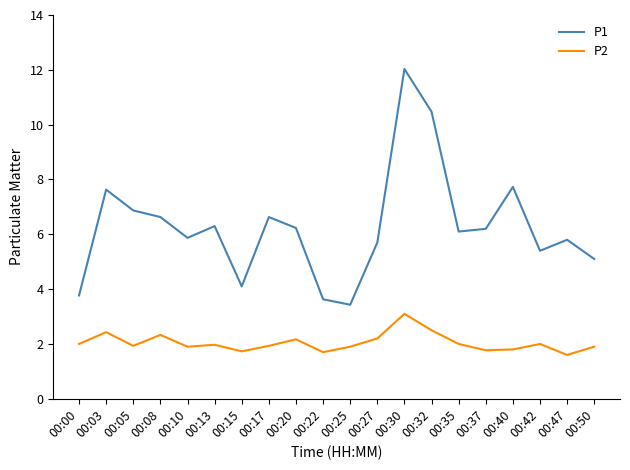

What is the minimum value for P1?

3.4